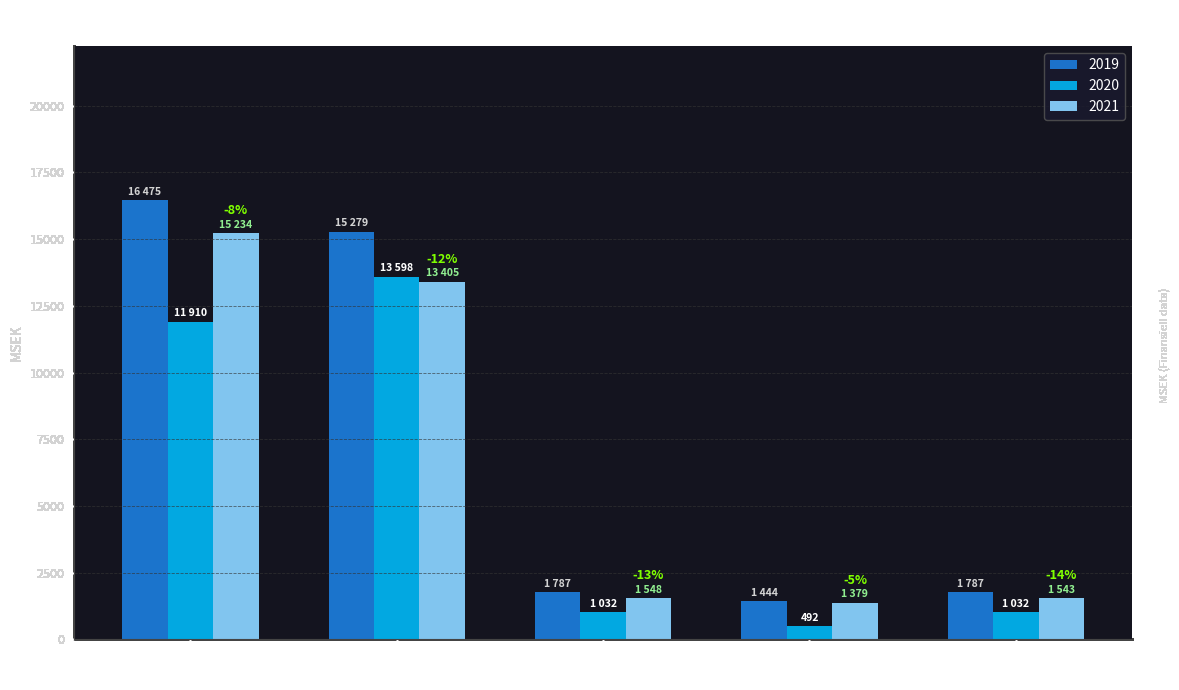

Is it true that 2019 equals 23477 at Orderingång?

False